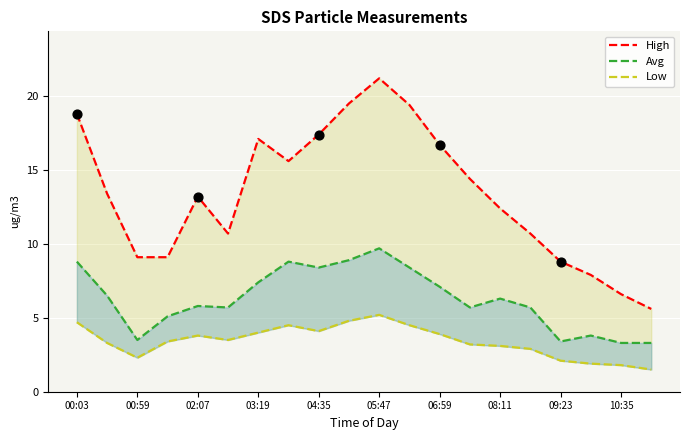

What are all the series names shown in the legend?

High, Avg, Low